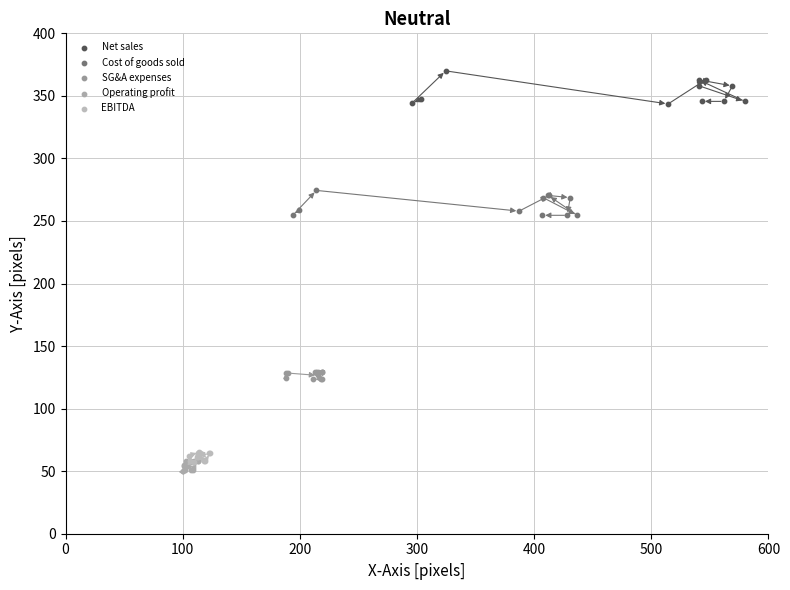

What are all the series names shown in the legend?

Net sales, Cost of goods sold, SG&A expenses, Operating profit, EBITDA